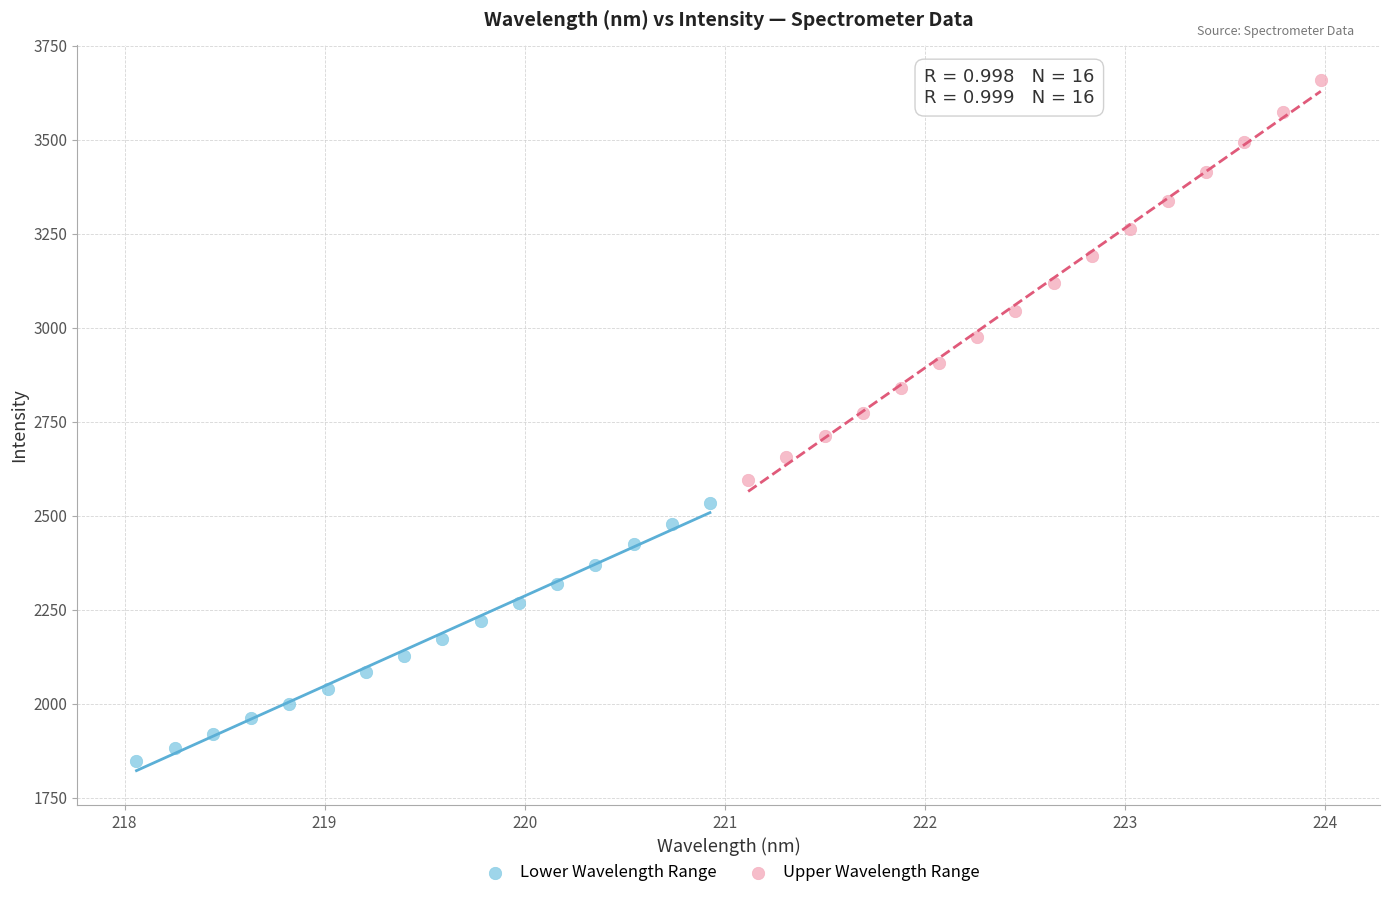

Which series reaches the maximum Y coordinate?

Upper Wavelength Range